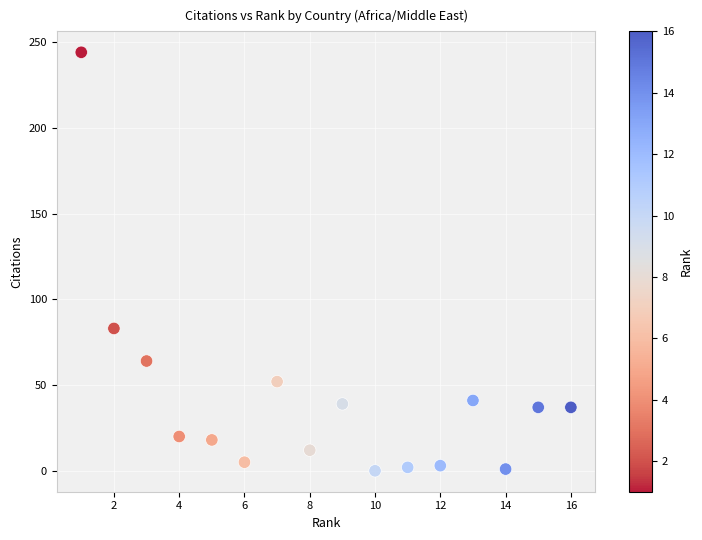

What Y value in the scatter plot is closest to 122?

83